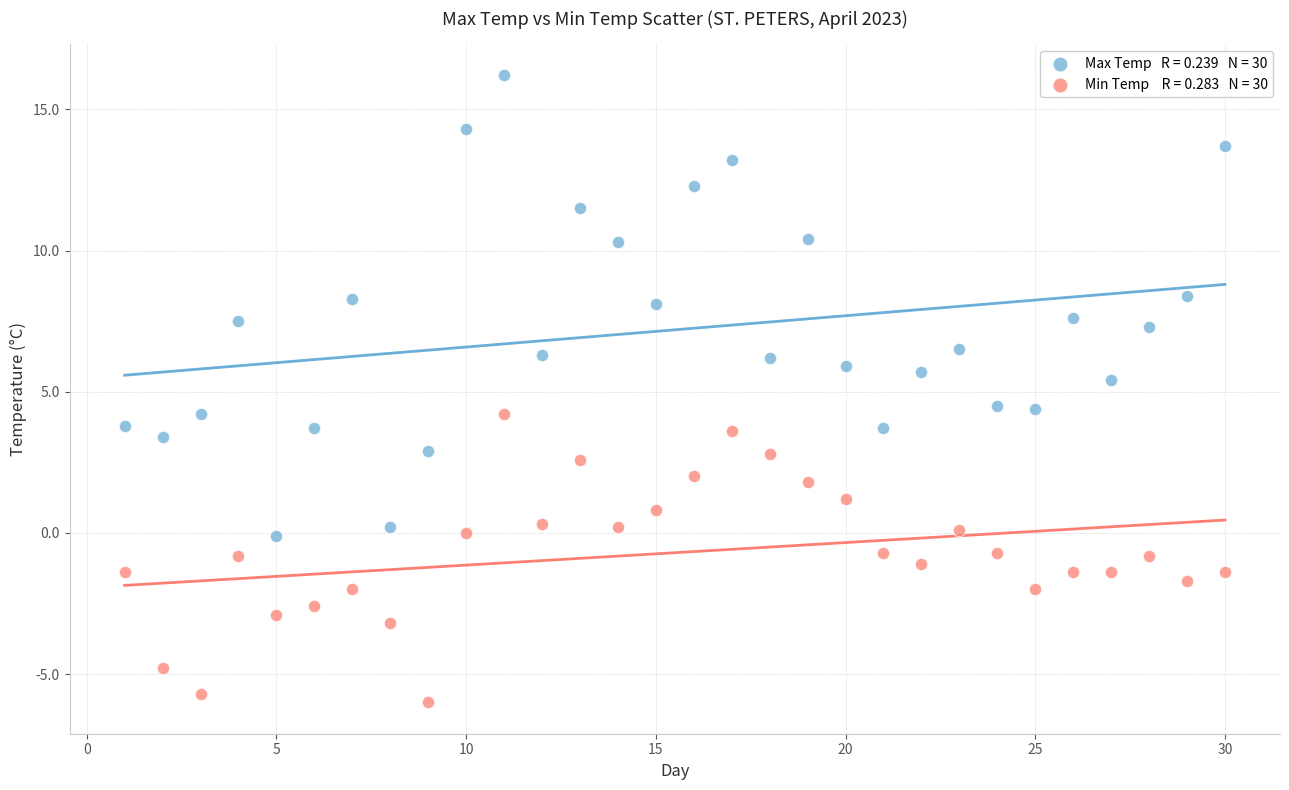

Across all data points, what is the range of Y values (max minus min)?

22.2